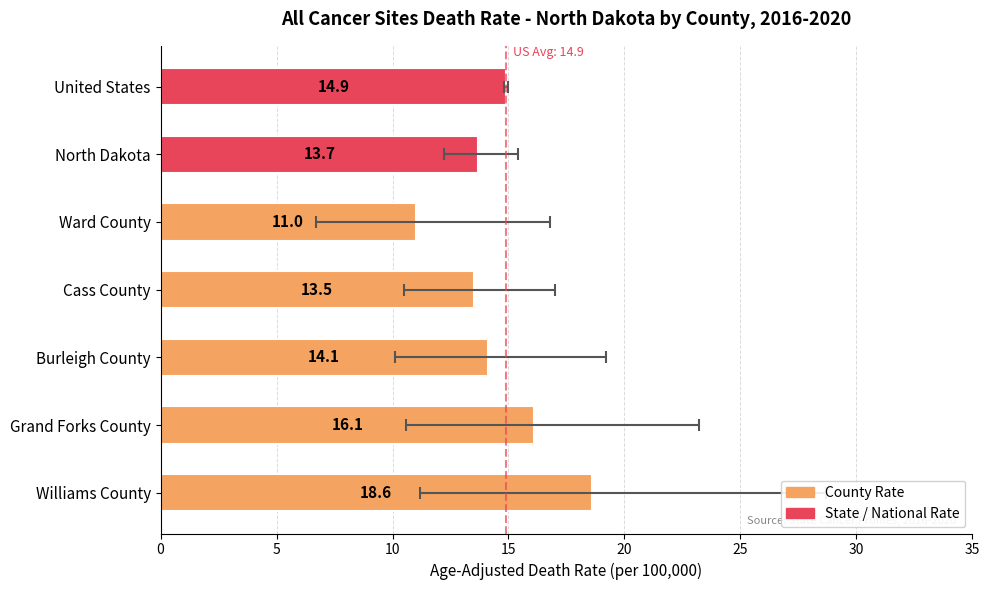

What is the value of the 1st bar from the left?

18.6